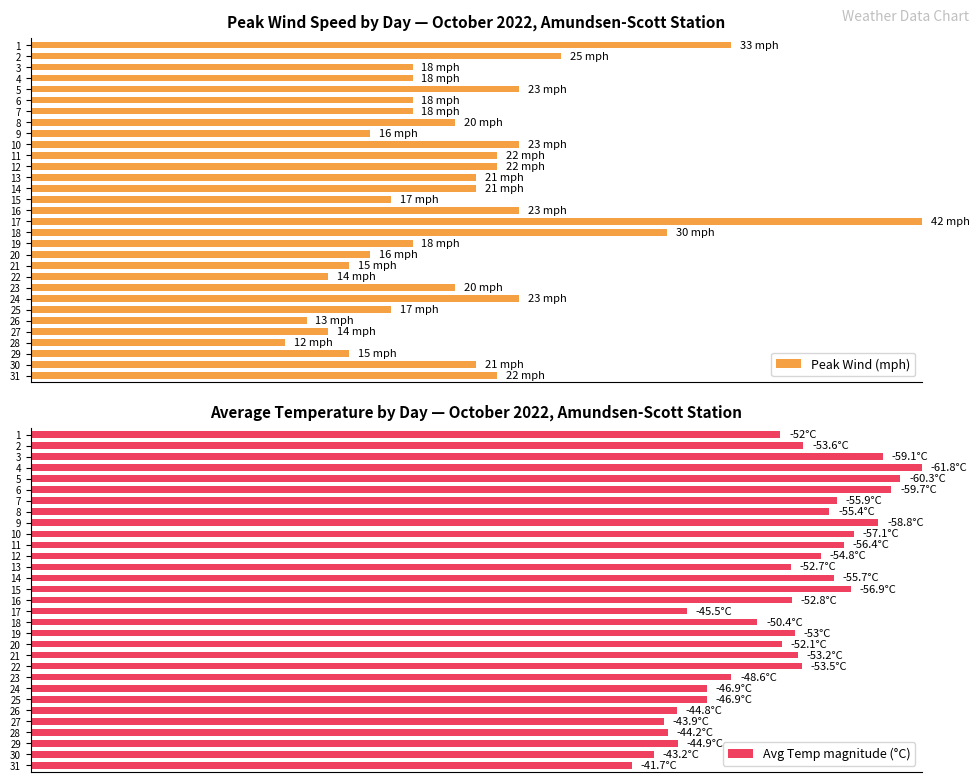

Does the chart contain any negative values?

No